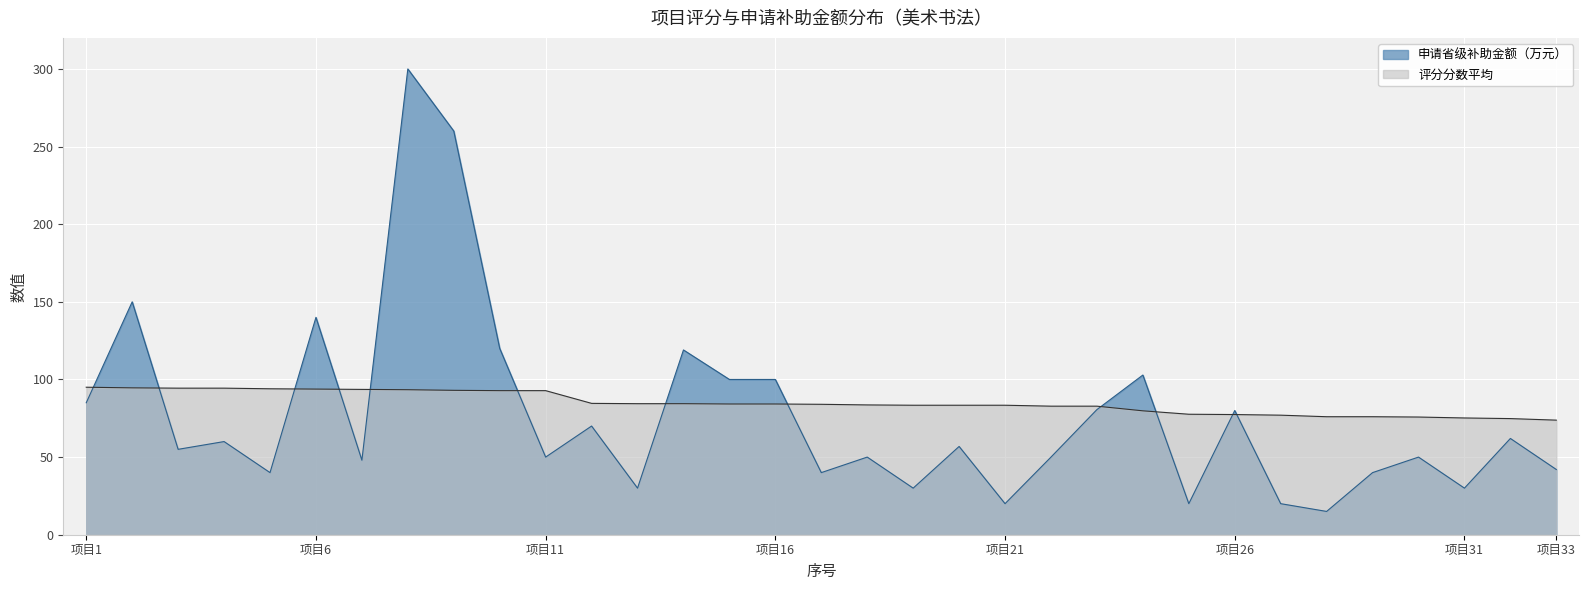

Is it true that 评分分数平均 equals 112.9 at 25?

False